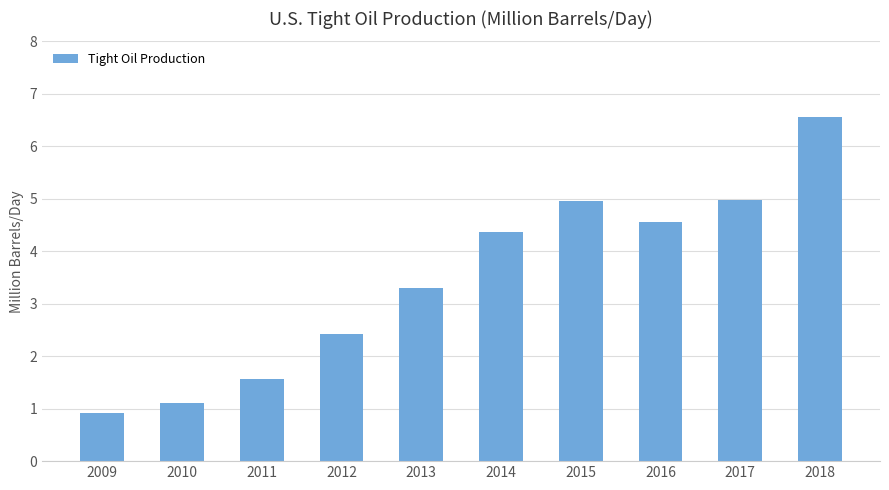

Reading left to right, extract all data points from this chart.

2009=0.9	2010=1.1	2011=1.6	2012=2.4	2013=3.3	2014=4.4	2015=5.0	2016=4.6	2017=5.0	2018=6.6